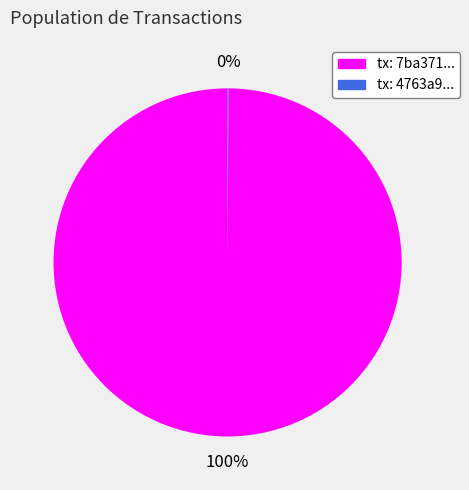

To the nearest percent, what portion does tx: 7ba371... represent?

100%